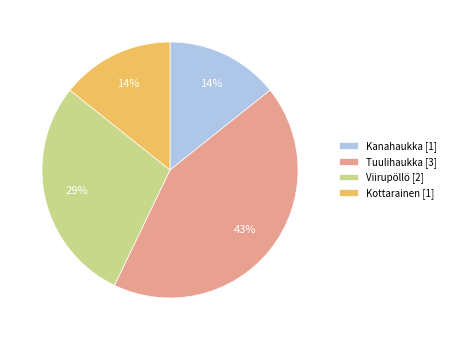

True or false: Kottarainen accounts for 14% of the total.

True